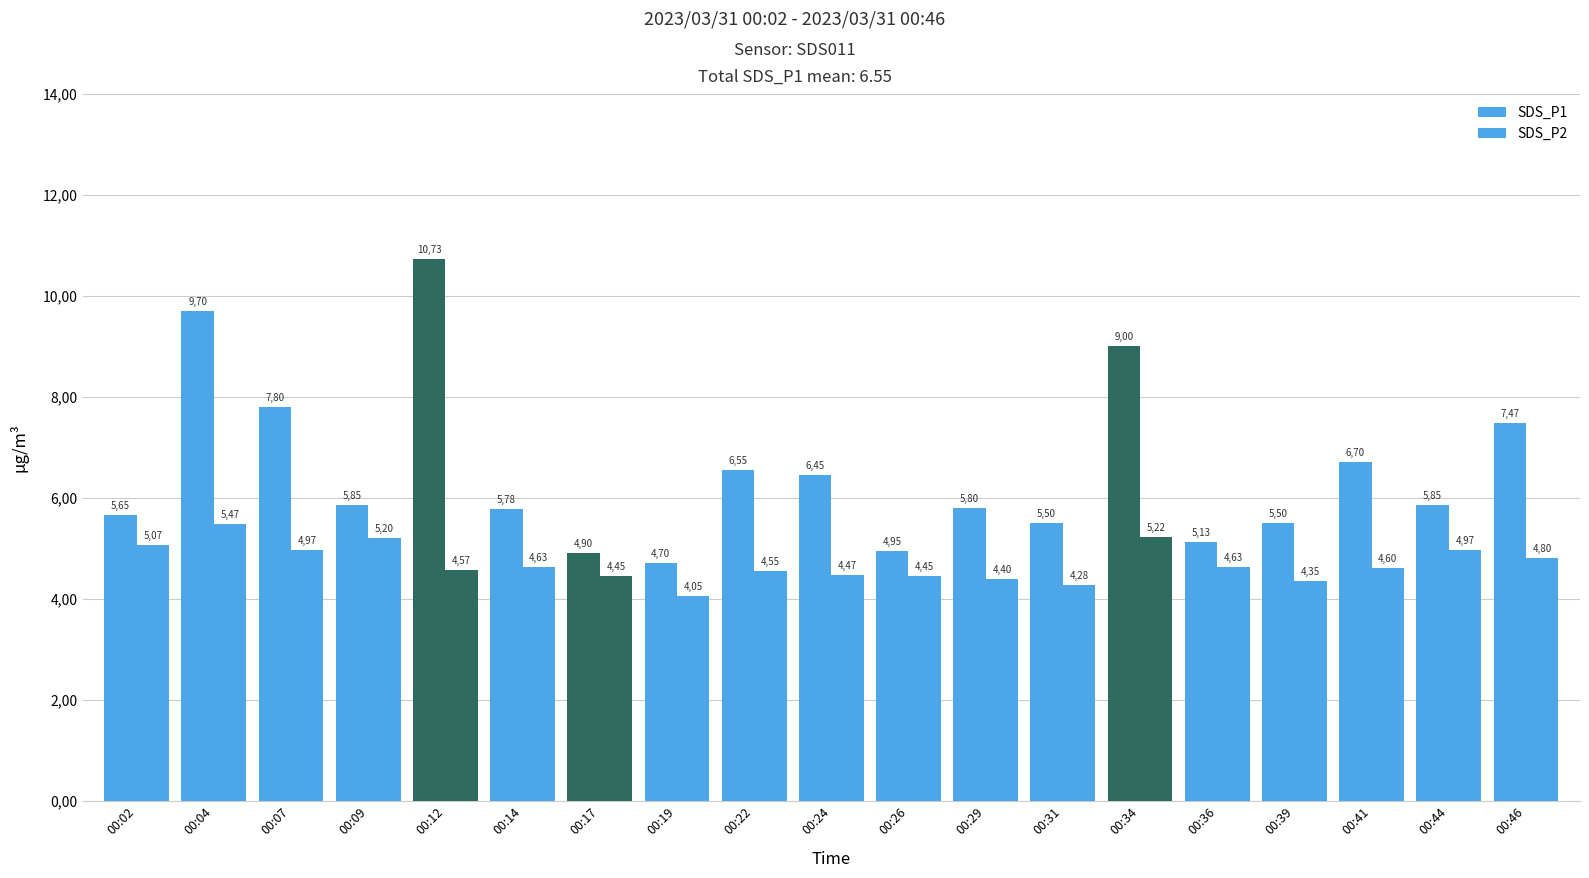

Does the chart contain any negative values?

No